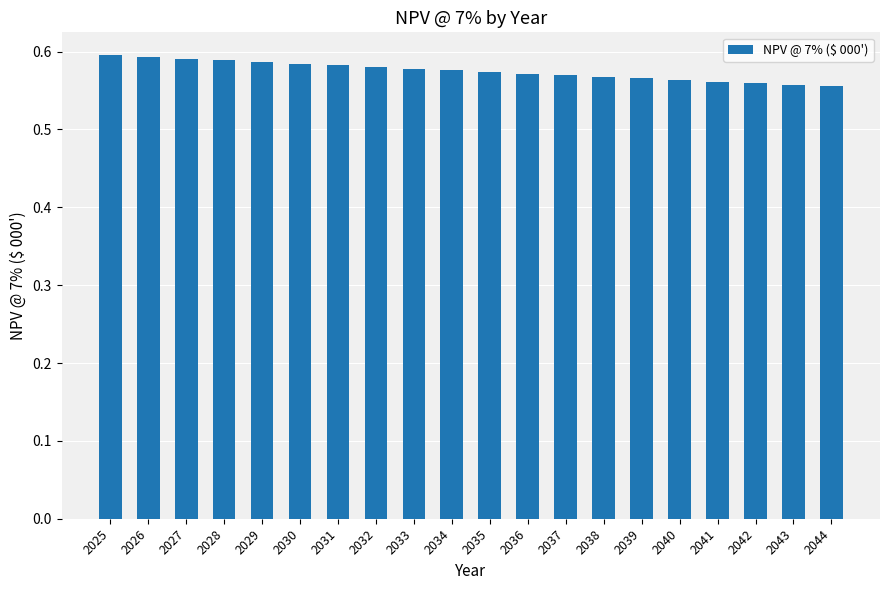

How many values are between 0 and 1?

20